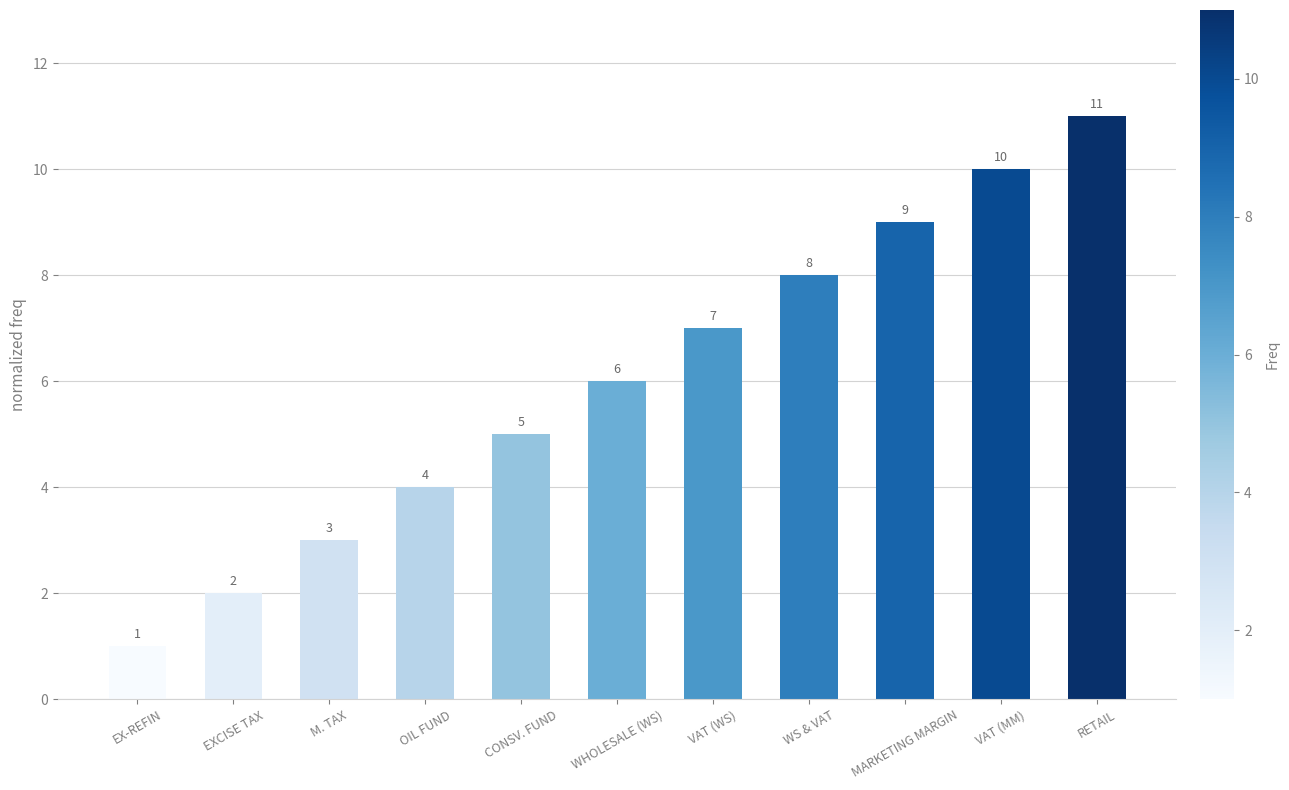

Are the bars horizontal?

No